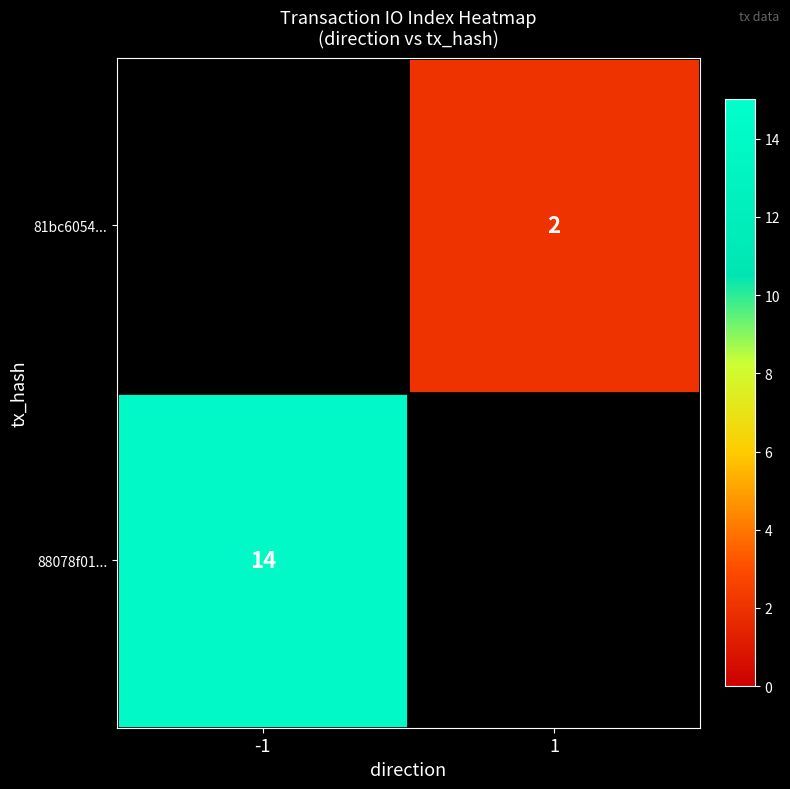

The value of 88078f01... at -1 is 9. True or false?

False